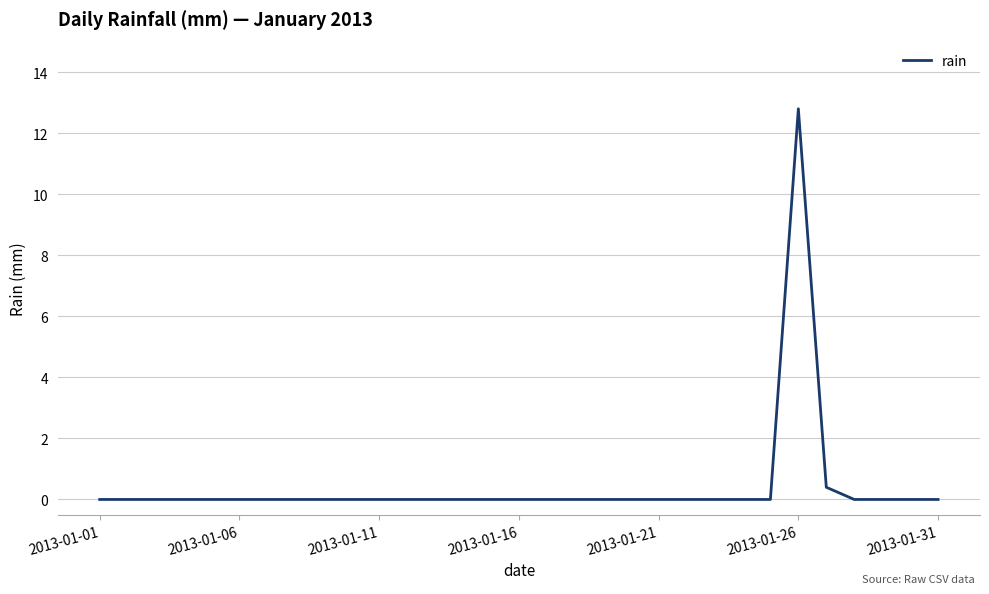

What is the greatest value displayed?

12.8